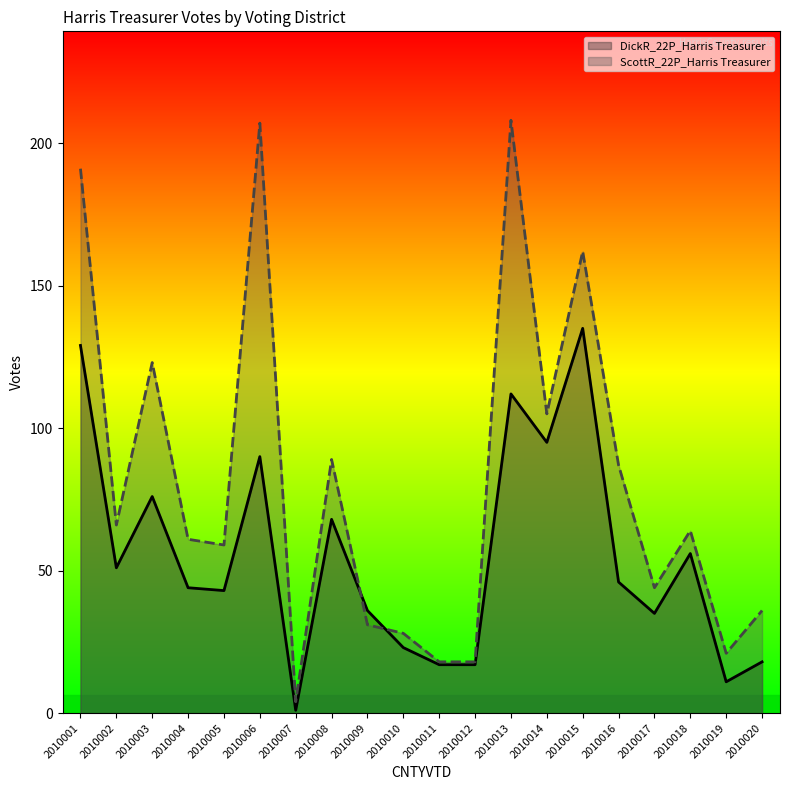

How many interior local valleys does the DickR_22P_Harris Treasurer series have?

6